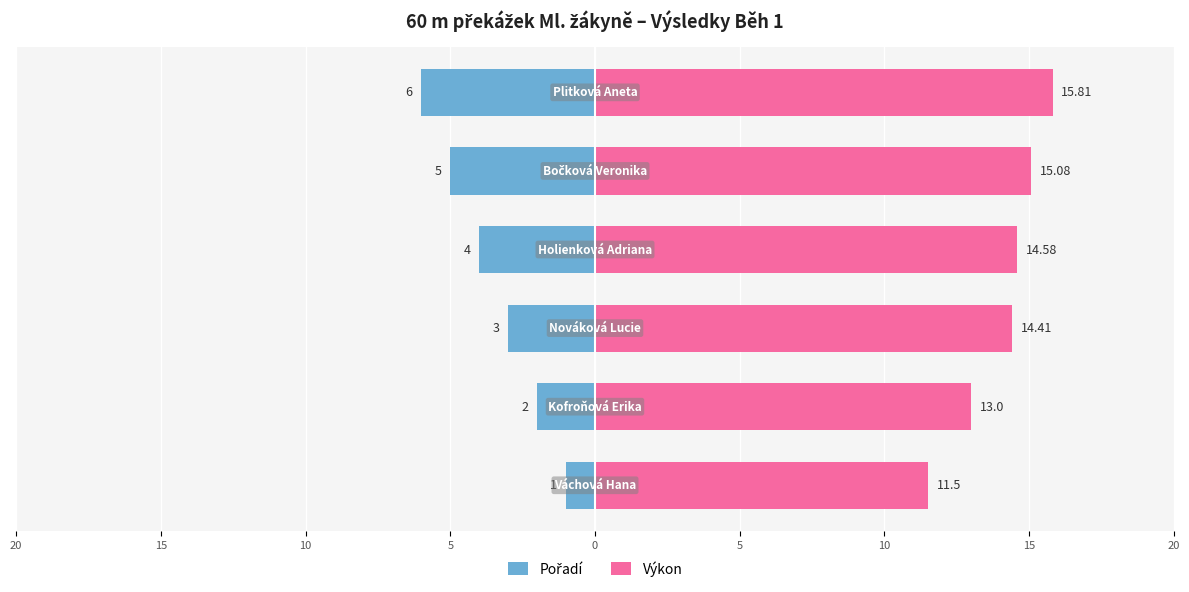

What is the greatest value displayed?

15.8